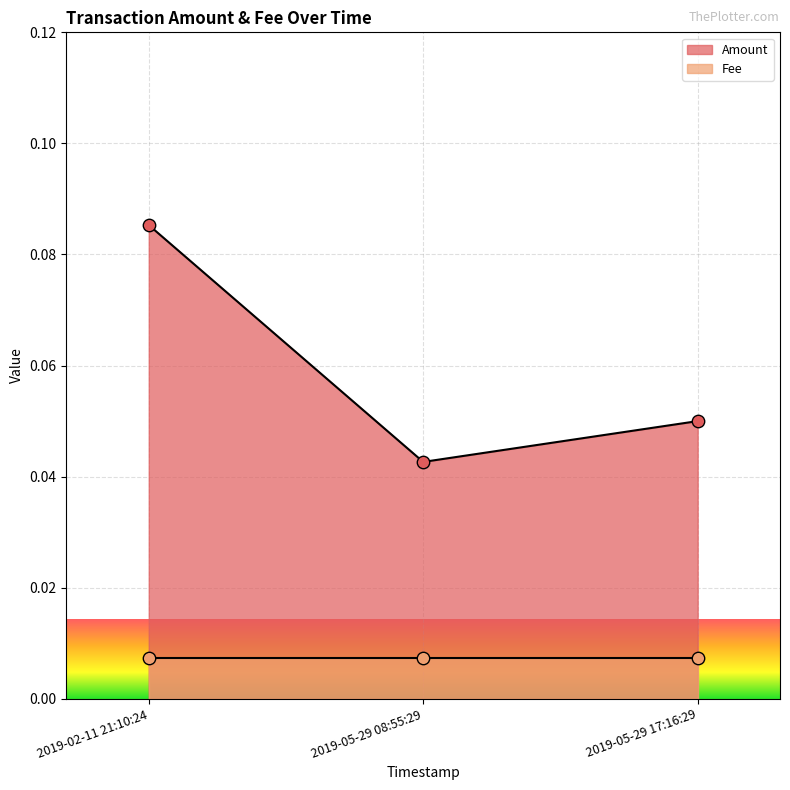

Between 2019-02-11 21:10:24 and 2019-05-29 17:16:29, which is larger?

2019-02-11 21:10:24